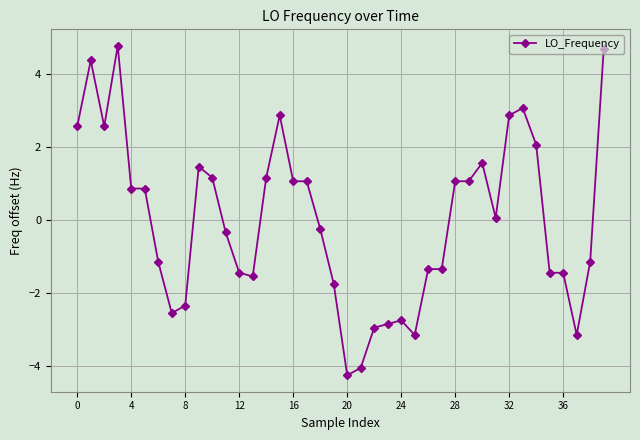

What is the difference between the maximum and minimum values?

9.0